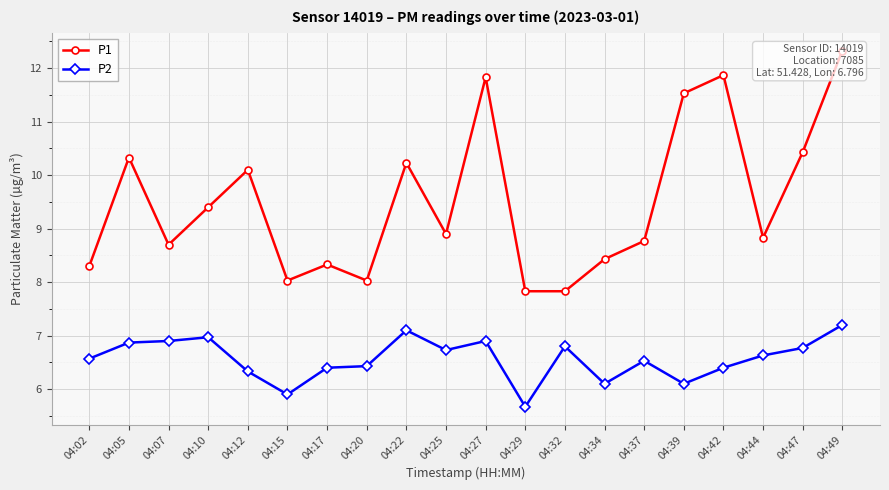

What is the average value of the P2 series?

6.6